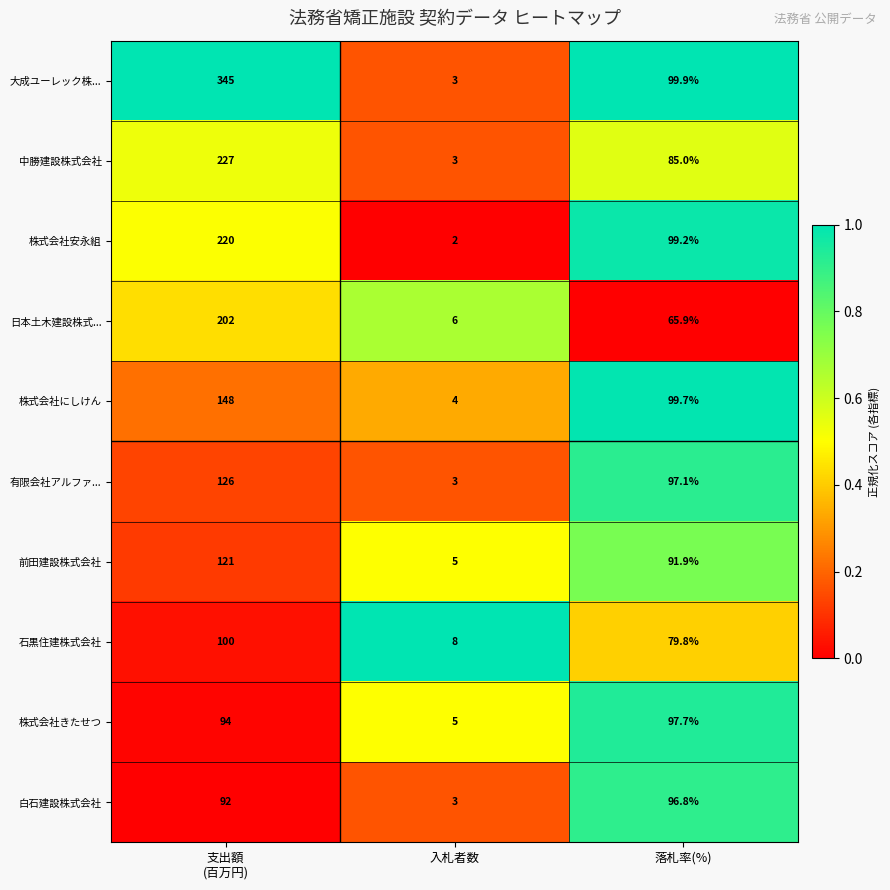

The 前田建設株式会社 series shows 91.9 at 落札率(%). True or false?

True